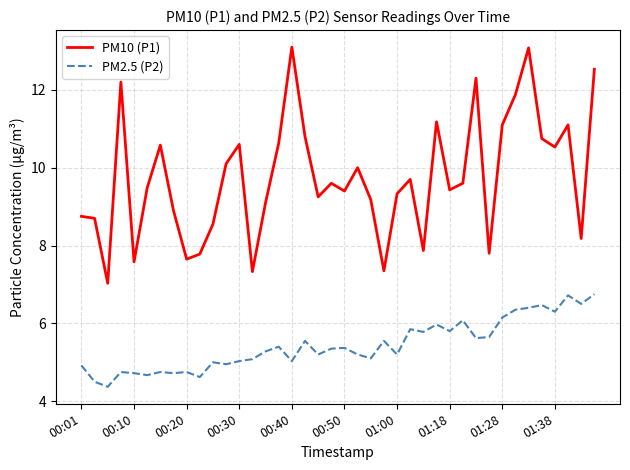

What is the difference between the maximum and minimum values in the PM2.5 (P2) series?

2.4